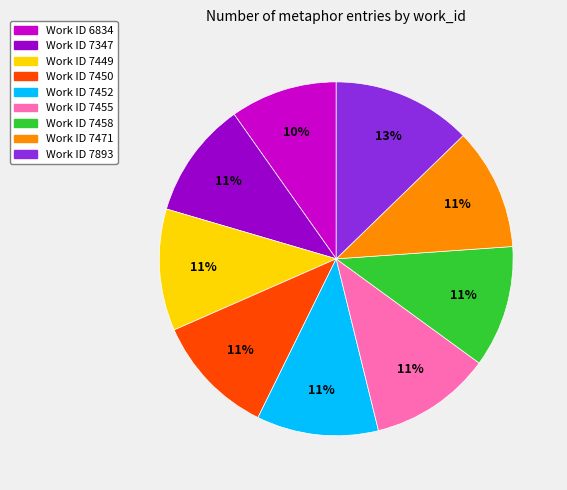

To the nearest percent, what is the difference between the largest and smallest slice percentages?

3%